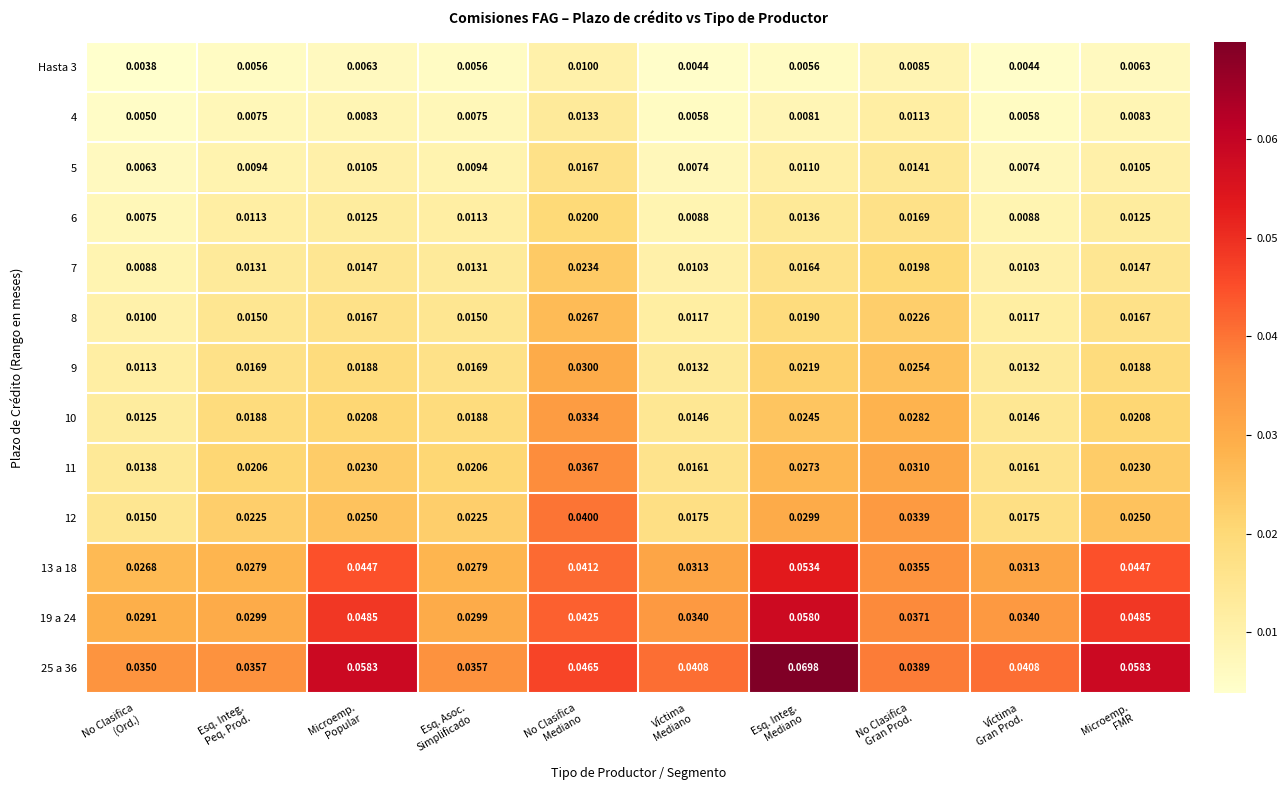

Rank the series at Microemp.
Popular from lowest to highest value.

Hasta 3, 4, 5, 6, 7, 8, 9, 10, 11, 12, 13 a 18, 19 a 24, 25 a 36